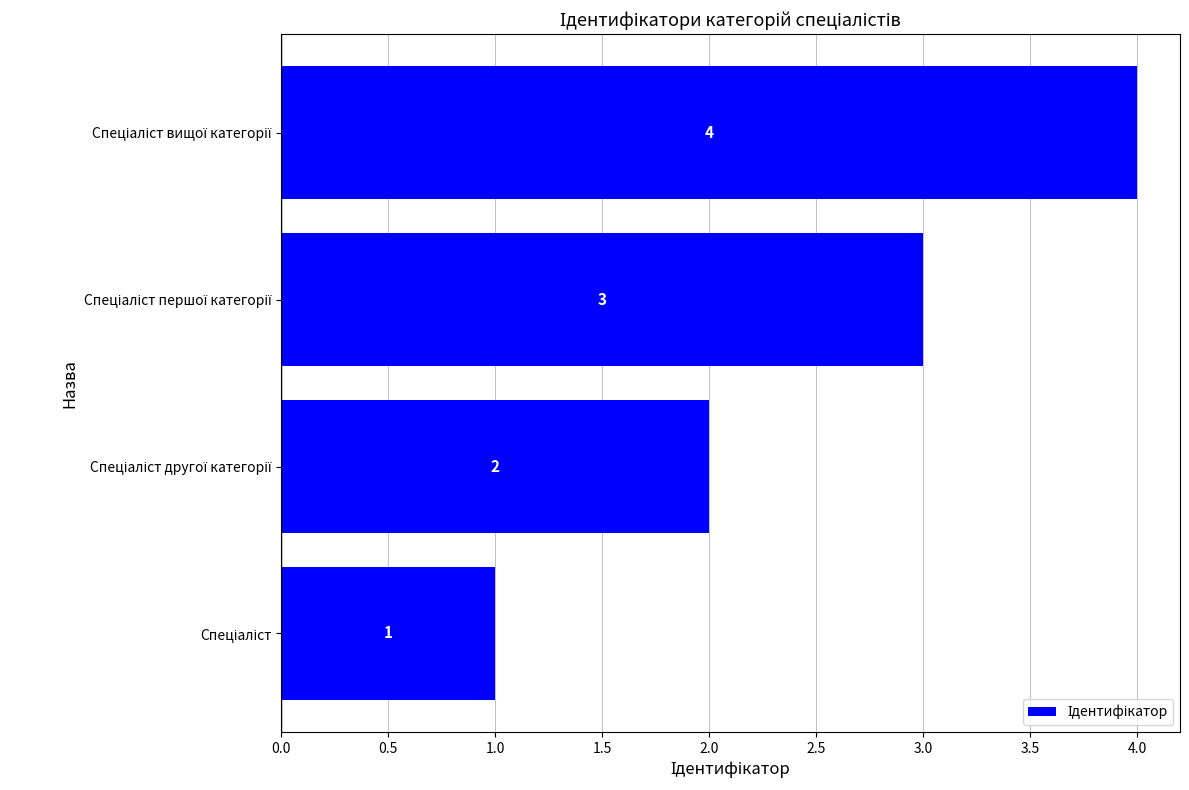

Does the chart contain any negative values?

No